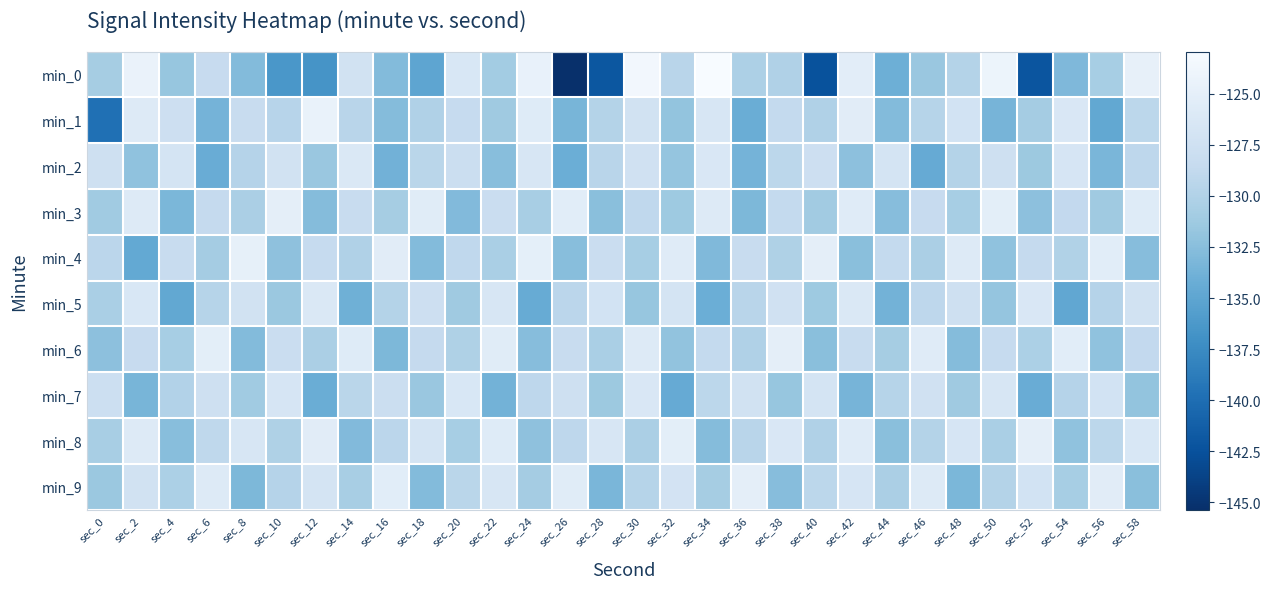

Reading left to right, what are all the values shown in this chart?

min_0: sec_0=-130.7	sec_2=-124.3	sec_4=-131.8	sec_6=-128.4	sec_8=-132.8	sec_10=-136.4	sec_12=-136.6	sec_14=-127.1	sec_16=-132.8	sec_18=-135.0	sec_20=-126.4	sec_22=-130.9	sec_24=-124.7	sec_26=-145.4	sec_28=-142.0	sec_30=-123.5	sec_32=-129.5	sec_34=-122.9	sec_36=-130.2	sec_38=-130.1	sec_40=-142.4	sec_42=-125.3	sec_44=-134.0	sec_46=-131.6	sec_48=-129.8	sec_50=-124.1	sec_52=-142.2	sec_54=-133.0	sec_56=-130.7	sec_58=-124.7
min_1: sec_0=-139.8	sec_2=-125.9	sec_4=-127.7	sec_6=-133.6	sec_8=-128.3	sec_10=-129.6	sec_12=-124.5	sec_14=-129.5	sec_16=-132.7	sec_18=-130.1	sec_20=-128.5	sec_22=-131.2	sec_24=-125.7	sec_26=-133.4	sec_28=-129.8	sec_30=-127.3	sec_32=-131.9	sec_34=-126.5	sec_36=-134.2	sec_38=-128.7	sec_40=-130.1	sec_42=-125.4	sec_44=-132.8	sec_46=-129.6	sec_48=-127.1	sec_50=-133.5	sec_52=-130.9	sec_54=-126.3	sec_56=-134.7	sec_58=-129.2
min_2: sec_0=-127.5	sec_2=-132.1	sec_4=-126.8	sec_6=-134.3	sec_8=-129.7	sec_10=-127.2	sec_12=-131.6	sec_14=-126.1	sec_16=-133.8	sec_18=-129.4	sec_20=-127.9	sec_22=-132.5	sec_24=-126.6	sec_26=-134.1	sec_28=-129.5	sec_30=-127.4	sec_32=-131.8	sec_34=-126.3	sec_36=-133.6	sec_38=-129.2	sec_40=-127.7	sec_42=-132.3	sec_44=-126.9	sec_46=-134.5	sec_48=-129.8	sec_50=-127.6	sec_52=-131.4	sec_54=-126.7	sec_56=-133.3	sec_58=-129.1
min_3: sec_0=-131.1	sec_2=-125.8	sec_4=-133.2	sec_6=-128.6	sec_8=-130.4	sec_10=-125.1	sec_12=-132.7	sec_14=-128.3	sec_16=-130.8	sec_18=-125.5	sec_20=-132.9	sec_22=-128.1	sec_24=-130.6	sec_26=-125.3	sec_28=-132.4	sec_30=-128.9	sec_32=-131.3	sec_34=-125.9	sec_36=-133.1	sec_38=-128.7	sec_40=-131.0	sec_42=-125.6	sec_44=-132.6	sec_46=-128.4	sec_48=-130.7	sec_50=-125.2	sec_52=-132.3	sec_54=-128.8	sec_56=-131.2	sec_58=-125.7
min_4: sec_0=-129.3	sec_2=-134.6	sec_4=-128.2	sec_6=-130.9	sec_8=-124.8	sec_10=-132.2	sec_12=-128.5	sec_14=-130.1	sec_16=-125.4	sec_18=-132.8	sec_20=-128.9	sec_22=-130.5	sec_24=-125.0	sec_26=-132.5	sec_28=-128.1	sec_30=-130.7	sec_32=-125.6	sec_34=-133.0	sec_36=-128.3	sec_38=-130.2	sec_40=-125.1	sec_42=-132.4	sec_44=-128.7	sec_46=-130.4	sec_48=-125.8	sec_50=-132.1	sec_52=-128.6	sec_54=-130.0	sec_56=-125.3	sec_58=-132.6
min_5: sec_0=-130.5	sec_2=-126.4	sec_4=-134.7	sec_6=-129.6	sec_8=-127.3	sec_10=-131.5	sec_12=-126.2	sec_14=-133.9	sec_16=-129.8	sec_18=-127.7	sec_20=-131.2	sec_22=-126.5	sec_24=-134.4	sec_26=-129.3	sec_28=-127.1	sec_30=-131.7	sec_32=-126.8	sec_34=-134.1	sec_36=-129.5	sec_38=-127.4	sec_40=-131.3	sec_42=-126.1	sec_44=-133.7	sec_46=-129.1	sec_48=-127.6	sec_50=-131.8	sec_52=-126.3	sec_54=-134.8	sec_56=-129.7	sec_58=-127.2
min_6: sec_0=-132.3	sec_2=-128.4	sec_4=-130.7	sec_6=-125.2	sec_8=-132.8	sec_10=-128.1	sec_12=-130.4	sec_14=-125.7	sec_16=-133.1	sec_18=-128.6	sec_20=-130.2	sec_22=-125.5	sec_24=-132.6	sec_26=-128.3	sec_28=-130.5	sec_30=-125.9	sec_32=-132.0	sec_34=-128.7	sec_36=-130.1	sec_38=-125.1	sec_40=-132.4	sec_42=-128.2	sec_44=-130.8	sec_46=-125.6	sec_48=-132.7	sec_50=-128.5	sec_52=-130.3	sec_54=-125.3	sec_56=-132.1	sec_58=-128.8
min_7: sec_0=-127.8	sec_2=-133.4	sec_4=-129.9	sec_6=-127.6	sec_8=-131.1	sec_10=-126.7	sec_12=-134.2	sec_14=-129.4	sec_16=-127.9	sec_18=-131.6	sec_20=-126.4	sec_22=-133.7	sec_24=-129.1	sec_26=-127.5	sec_28=-131.4	sec_30=-126.3	sec_32=-134.5	sec_34=-129.2	sec_36=-127.3	sec_38=-131.7	sec_40=-126.8	sec_42=-133.5	sec_44=-129.6	sec_46=-127.4	sec_48=-131.2	sec_50=-126.5	sec_52=-134.3	sec_54=-129.7	sec_56=-127.1	sec_58=-131.9
min_8: sec_0=-130.6	sec_2=-125.9	sec_4=-132.5	sec_6=-129.0	sec_8=-126.6	sec_10=-130.2	sec_12=-125.4	sec_14=-132.9	sec_16=-129.3	sec_18=-126.8	sec_20=-130.7	sec_22=-125.7	sec_24=-132.2	sec_26=-129.1	sec_28=-126.5	sec_30=-130.4	sec_32=-125.2	sec_34=-132.7	sec_36=-129.5	sec_38=-126.3	sec_40=-130.1	sec_42=-125.6	sec_44=-132.4	sec_46=-129.8	sec_48=-126.7	sec_50=-130.5	sec_52=-125.1	sec_54=-132.1	sec_56=-129.2	sec_58=-126.4
min_9: sec_0=-131.5	sec_2=-127.2	sec_4=-130.3	sec_6=-125.8	sec_8=-133.1	sec_10=-129.7	sec_12=-126.9	sec_14=-130.6	sec_16=-125.3	sec_18=-132.8	sec_20=-129.4	sec_22=-126.6	sec_24=-130.9	sec_26=-125.5	sec_28=-133.3	sec_30=-129.6	sec_32=-127.0	sec_34=-130.8	sec_36=-125.1	sec_38=-132.6	sec_40=-129.2	sec_42=-126.7	sec_44=-130.4	sec_46=-125.9	sec_48=-133.2	sec_50=-129.8	sec_52=-127.1	sec_54=-130.7	sec_56=-125.4	sec_58=-132.4